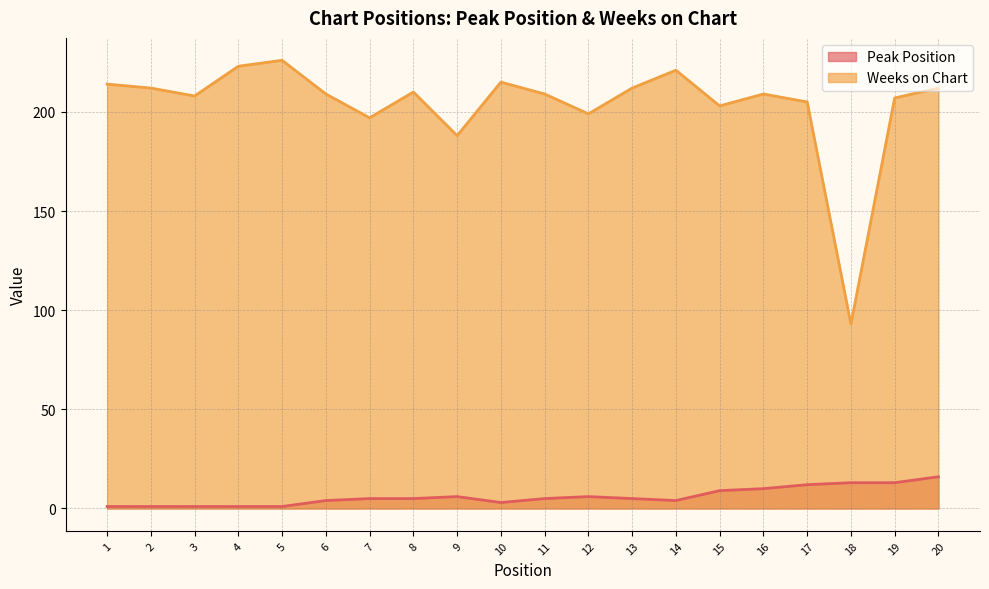

At which category is the sum across all series the highest?

20